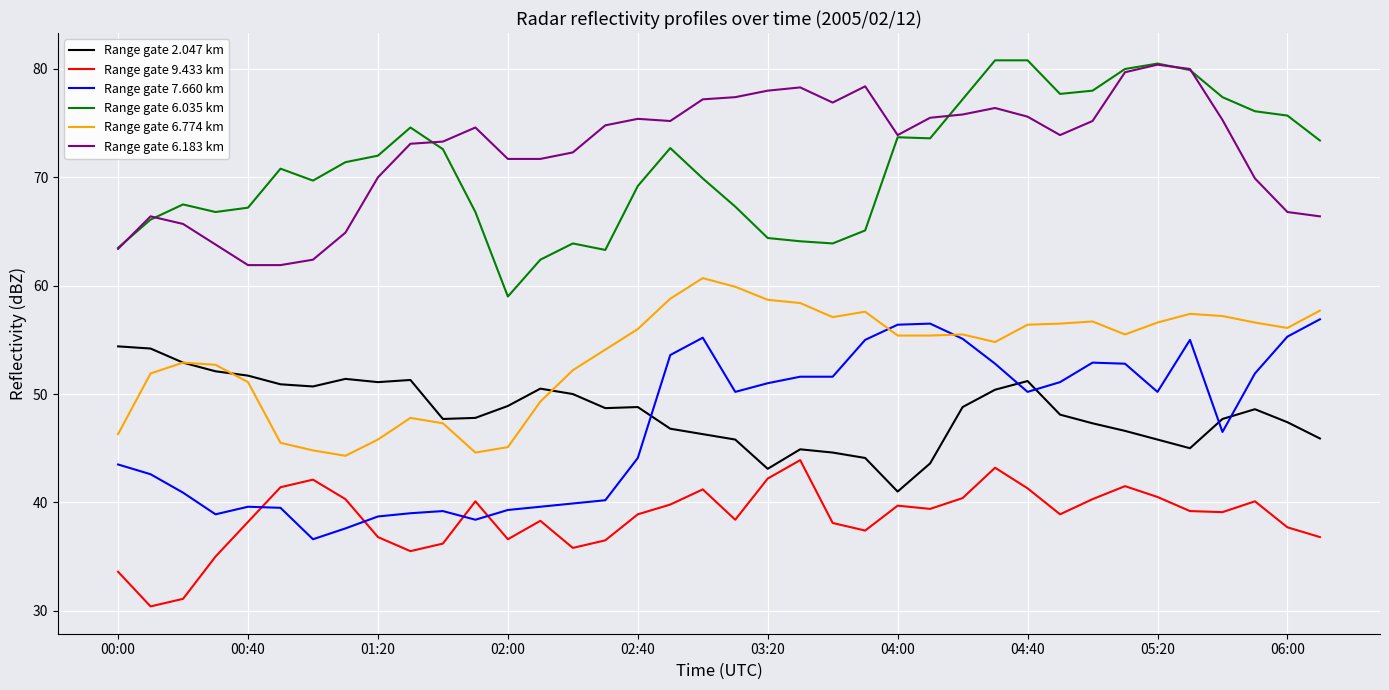

What is the maximum value for Range gate 6.183 km?

80.4